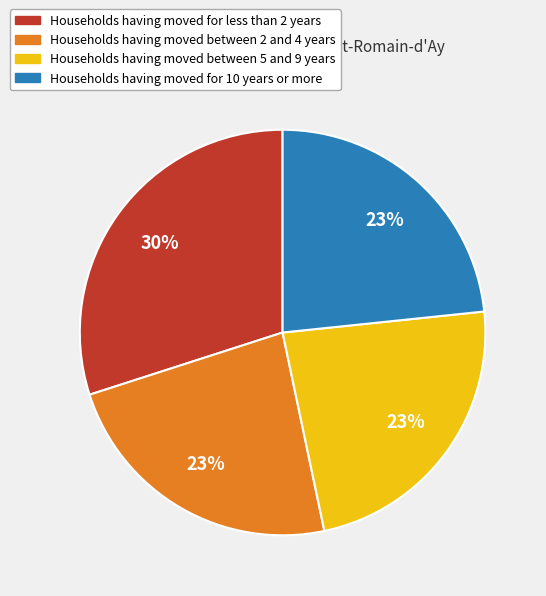

What percentage is the Households having moved between 5 and 9 years slice, to the nearest percent?

23%